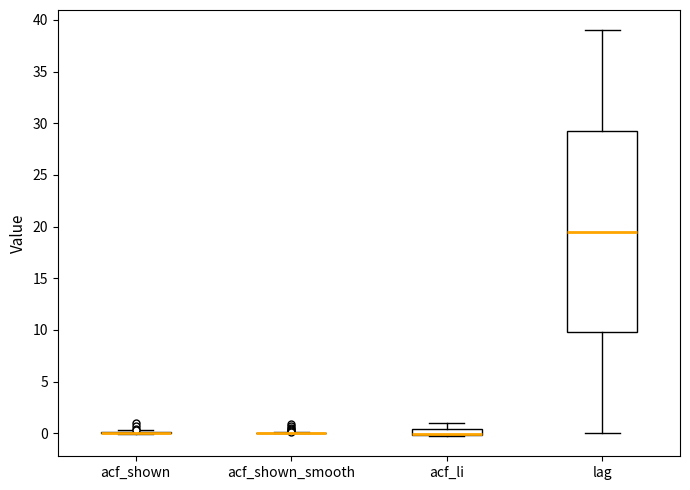

Comparing the boxes themselves (not the whiskers), which one is the tallest?

lag